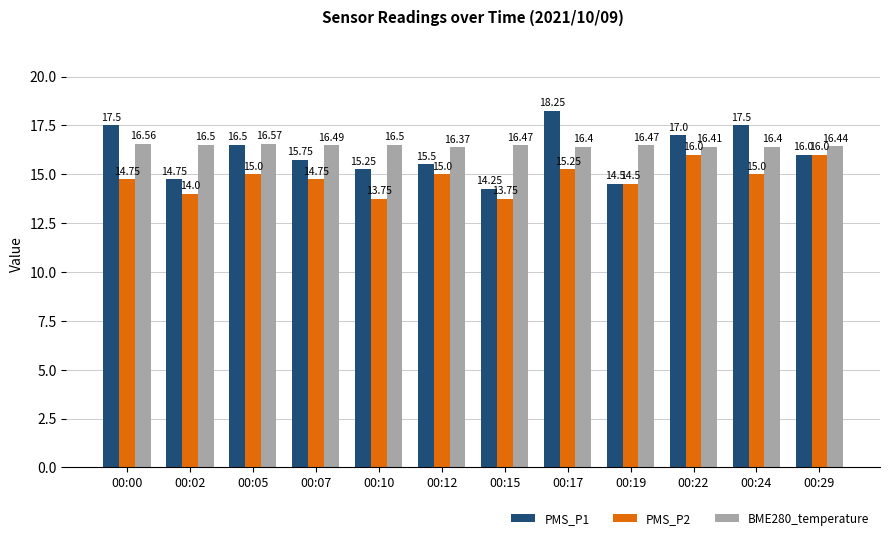

What is the average value of the PMS_P1 series?

16.1